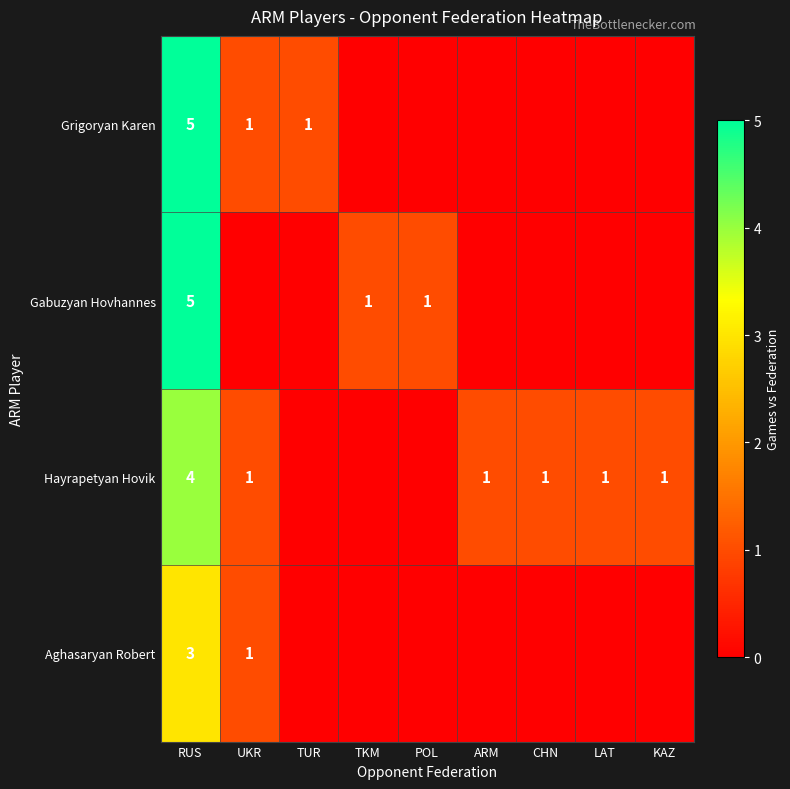

Count the number of data series in this chart.

4